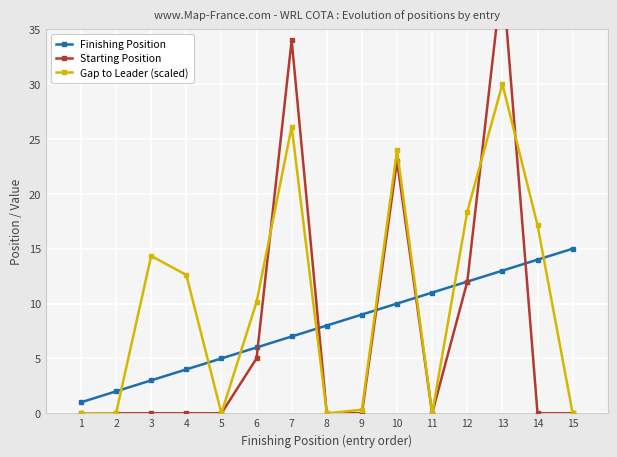

Which series has the largest range (max minus min)?

Starting Position